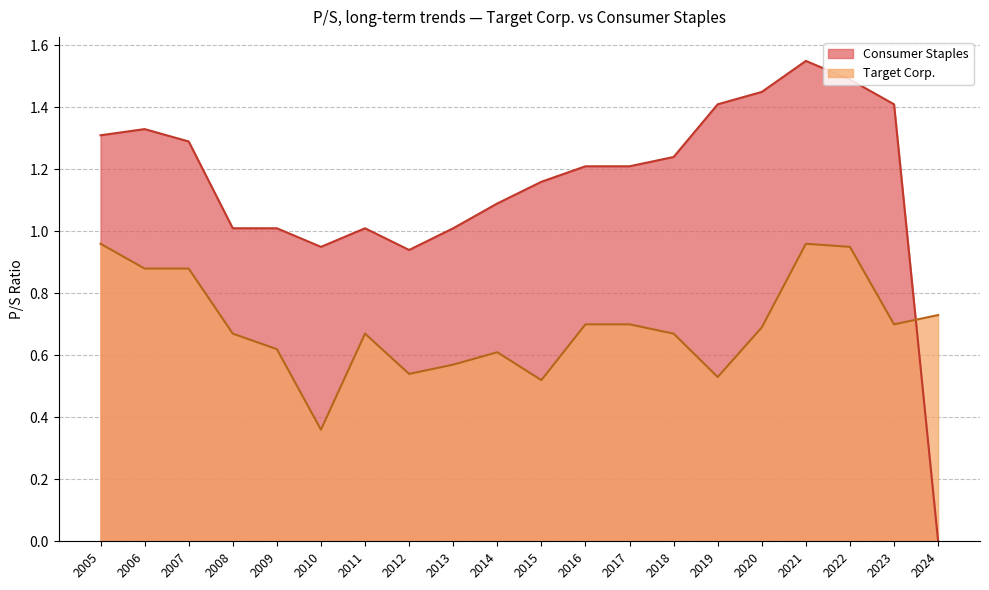

True or false: Consumer Staples has a value of 0.6 at 2008.

False